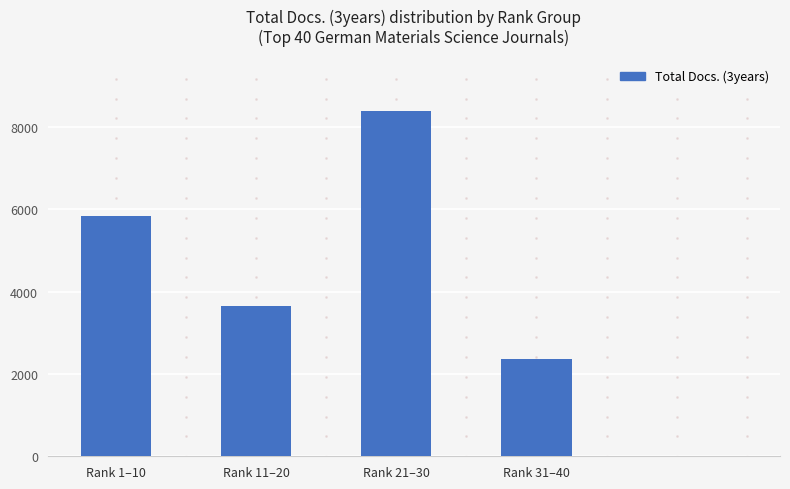

True or false: the data shows 8396 at Rank 21–30.

True